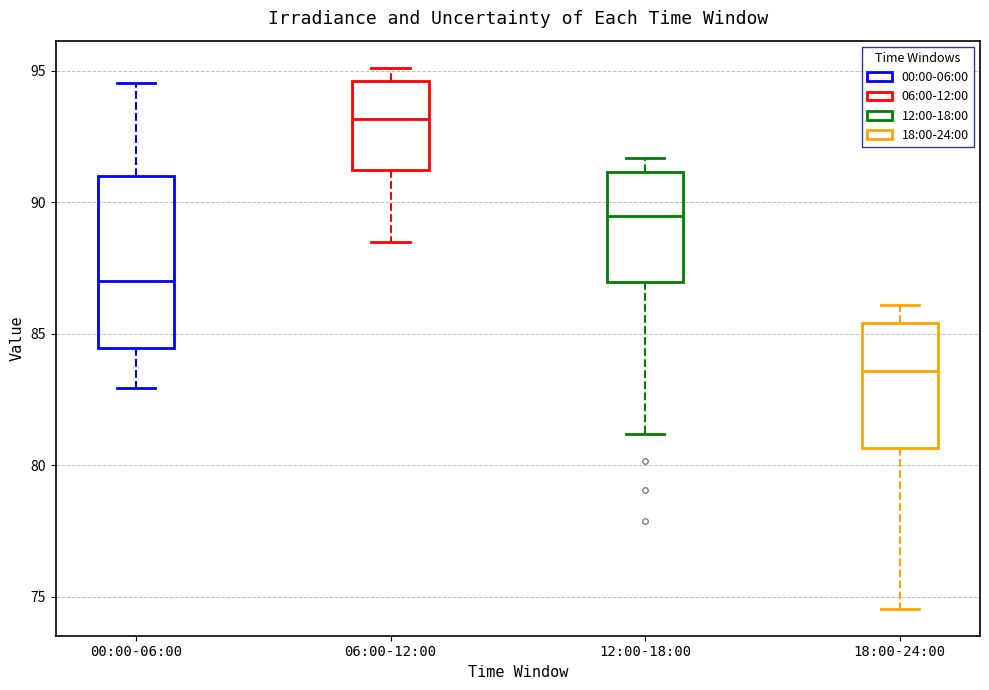

Where is the lower edge of the box for 18:00-24:00 on the y-axis? The values are not printed on the chart, so give them approximately, as read against the axis.

80.5